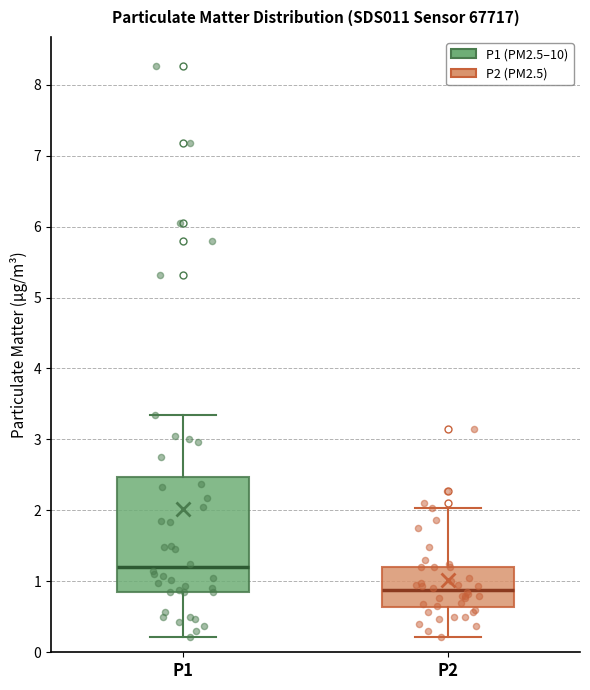

Which box has the lowest median line?

P2